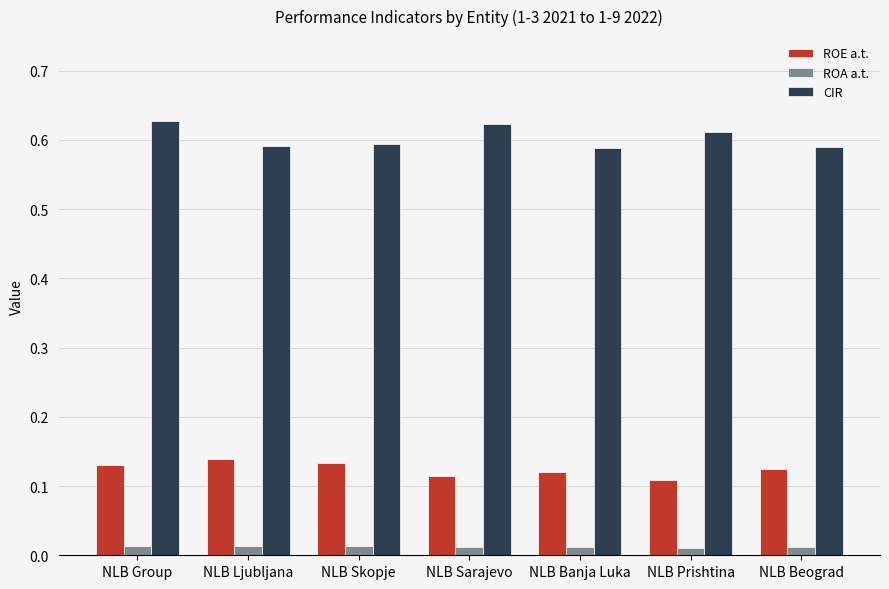

How many series are shown in this chart?

3